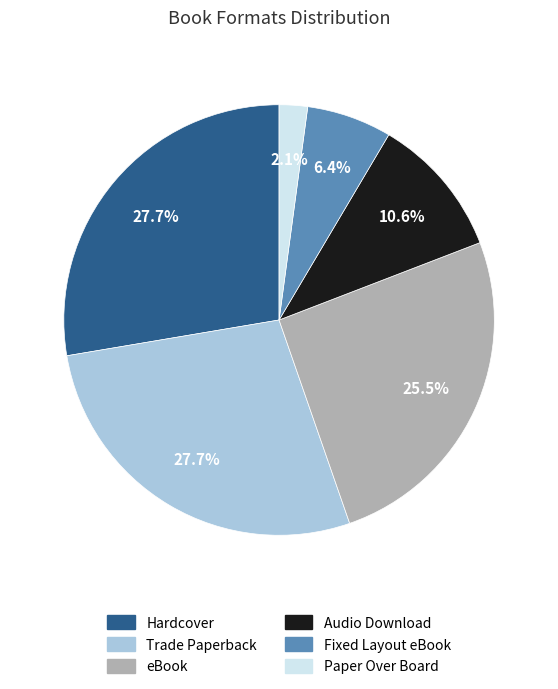

To the nearest percent, what is the average slice percentage?

17%